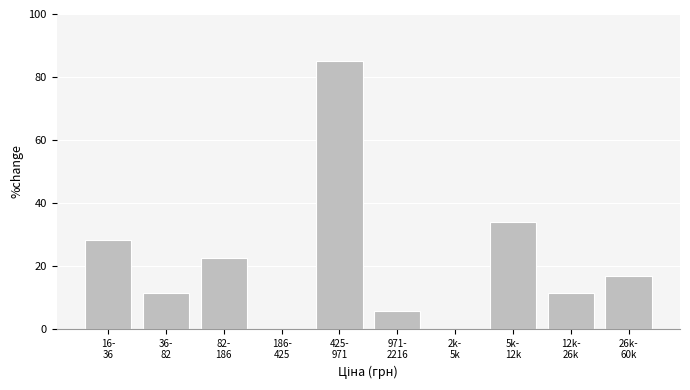

What is the sum of all values?

215.3